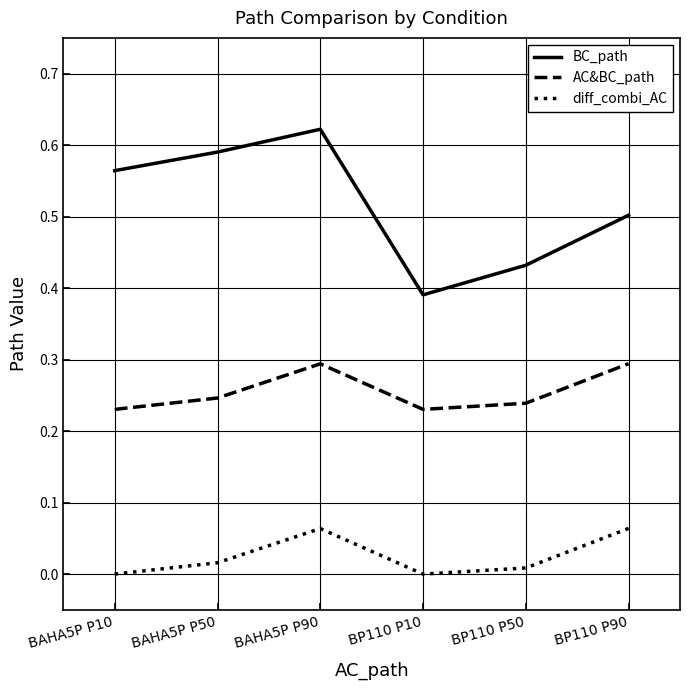

True or false: diff_combi_AC has a value of 0.0 at BAHA5P P50.

True